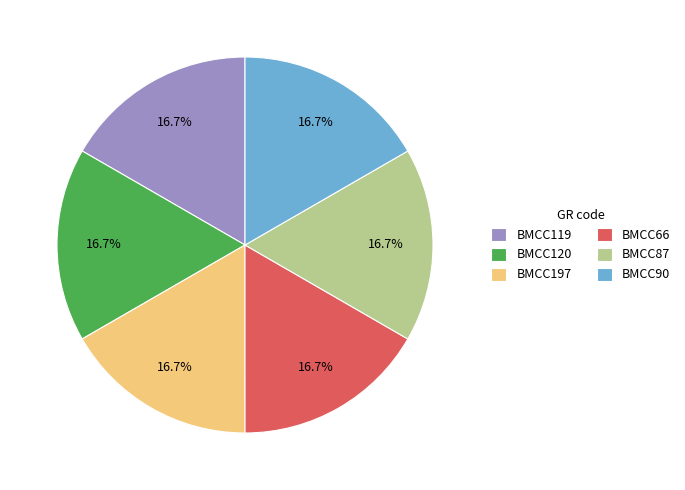

What percentage do BMCC87 and BMCC197 together represent?

33.3%